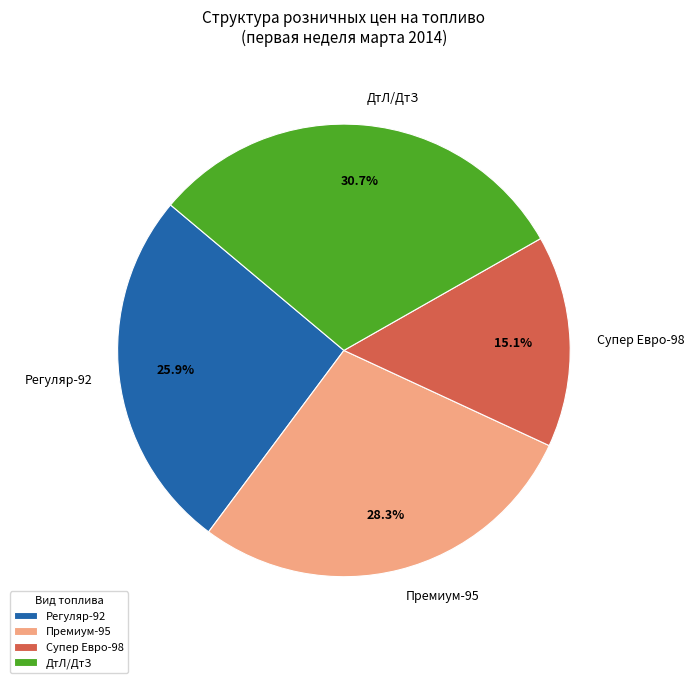

Does any single category account for the majority?

No